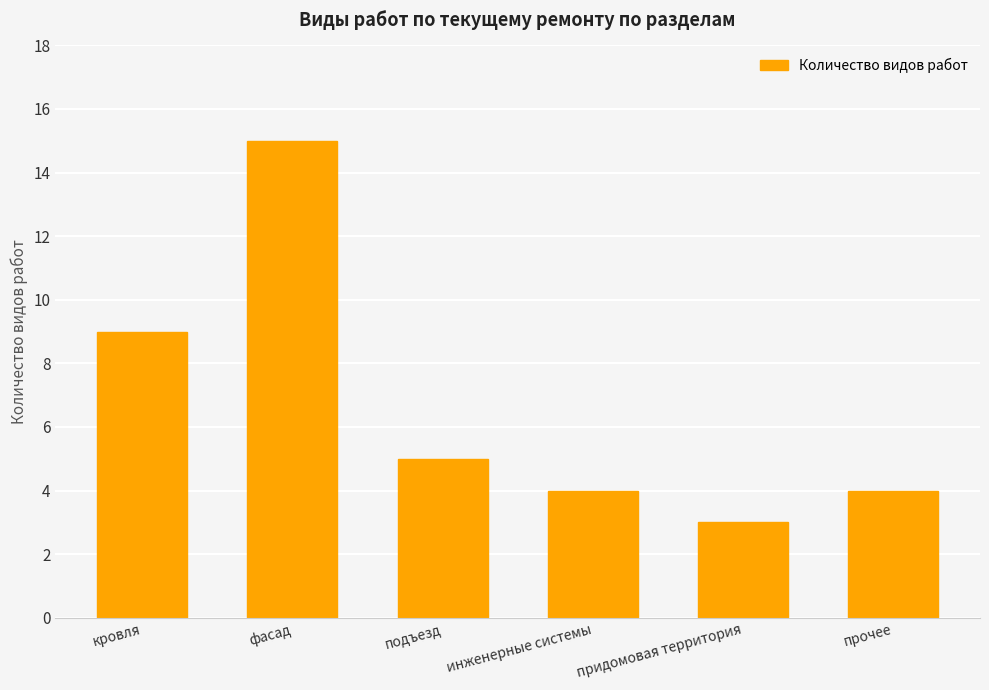

Which label corresponds to the largest value in the chart?

фасад